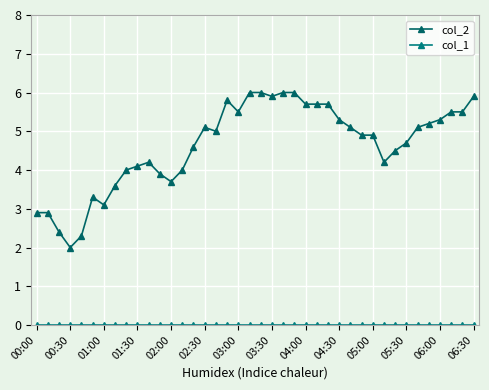

How many data points in col_2 are less than 5?

20